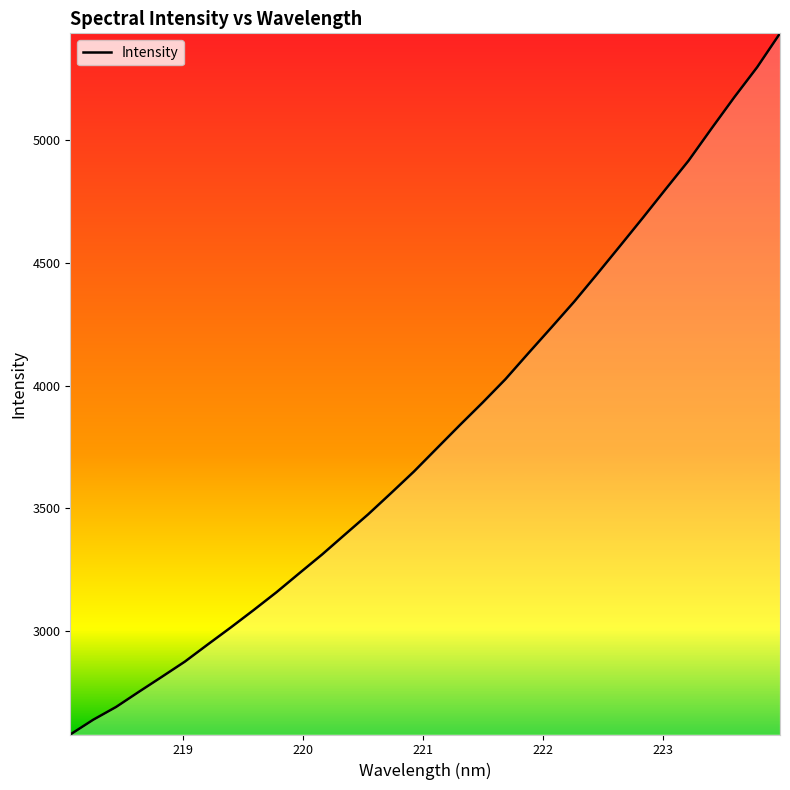

What is the minimum value shown in the chart?

2577.3